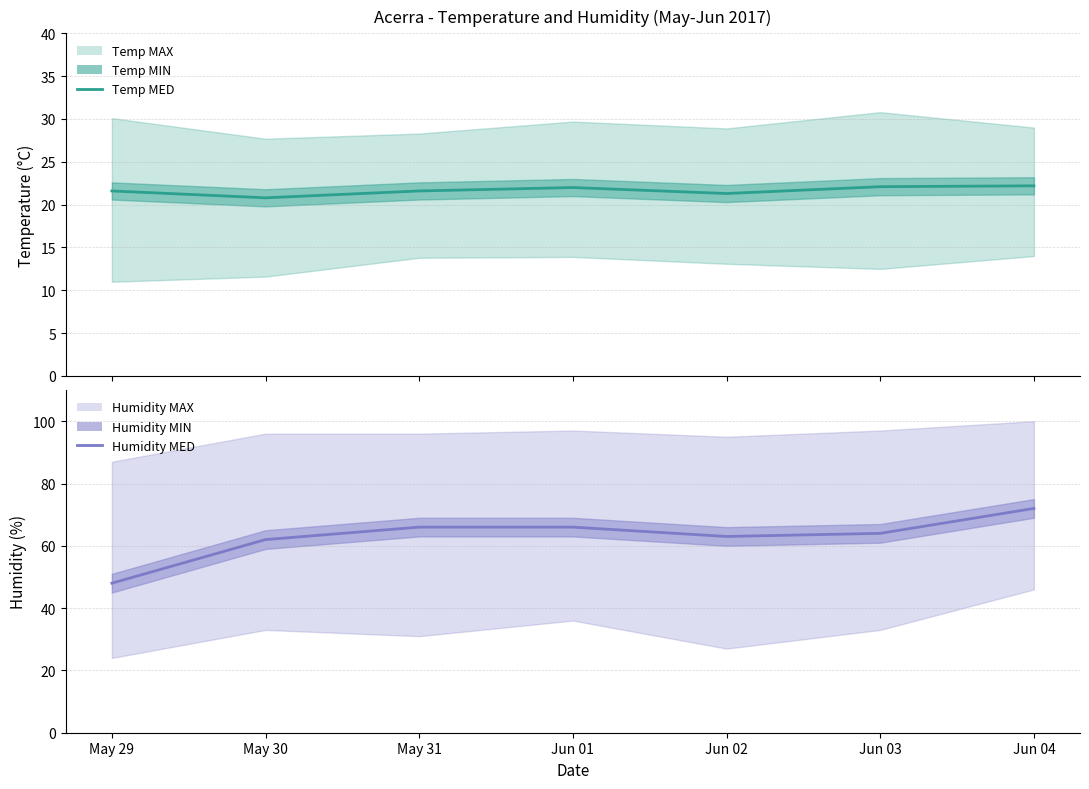

What is the difference between the Temp MED values at Jun 02 and Jun 01?

0.7